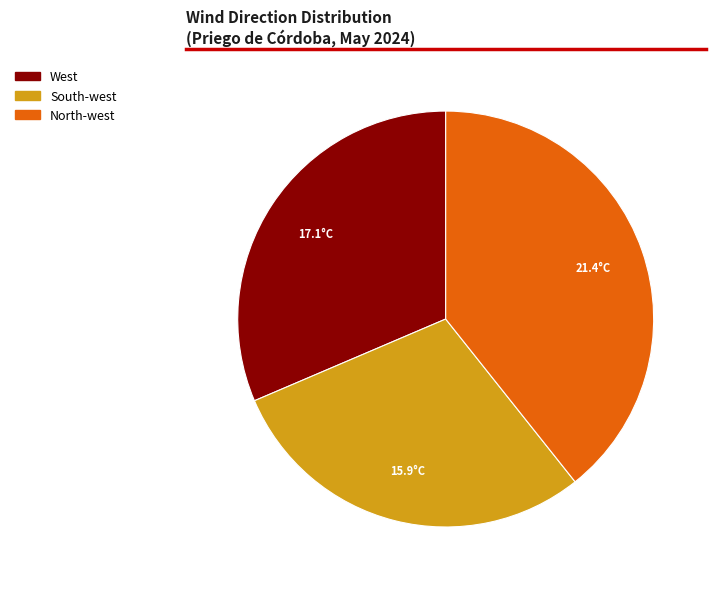

What is the ratio of the value at South-west to the value at North-west?

0.7